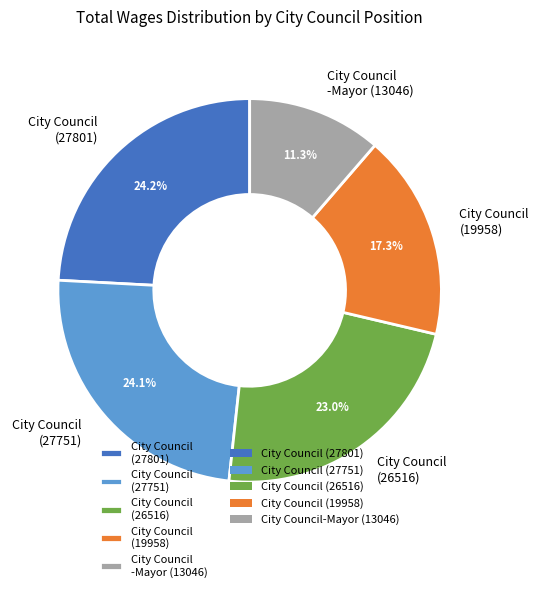

To the nearest percent, what is the difference between the largest and smallest slice percentages?

13%